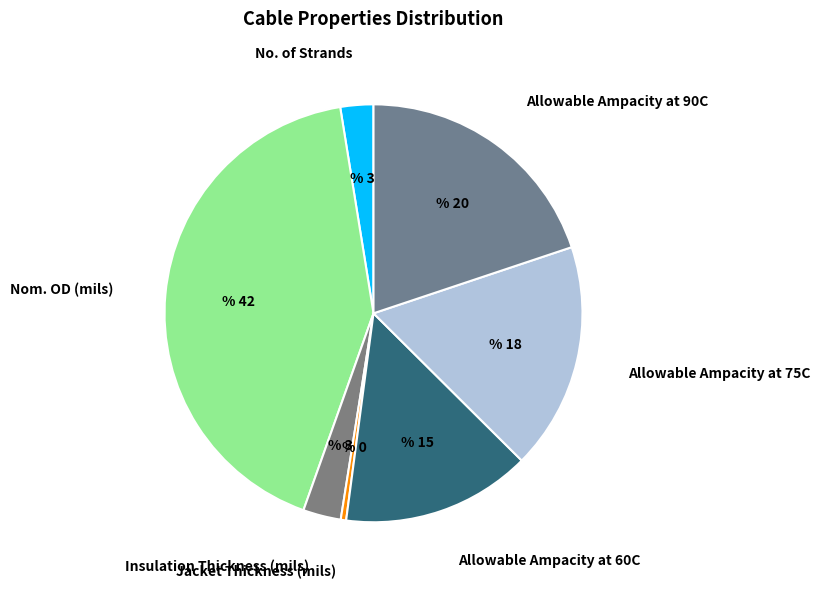

How many slices are in this pie chart?

7